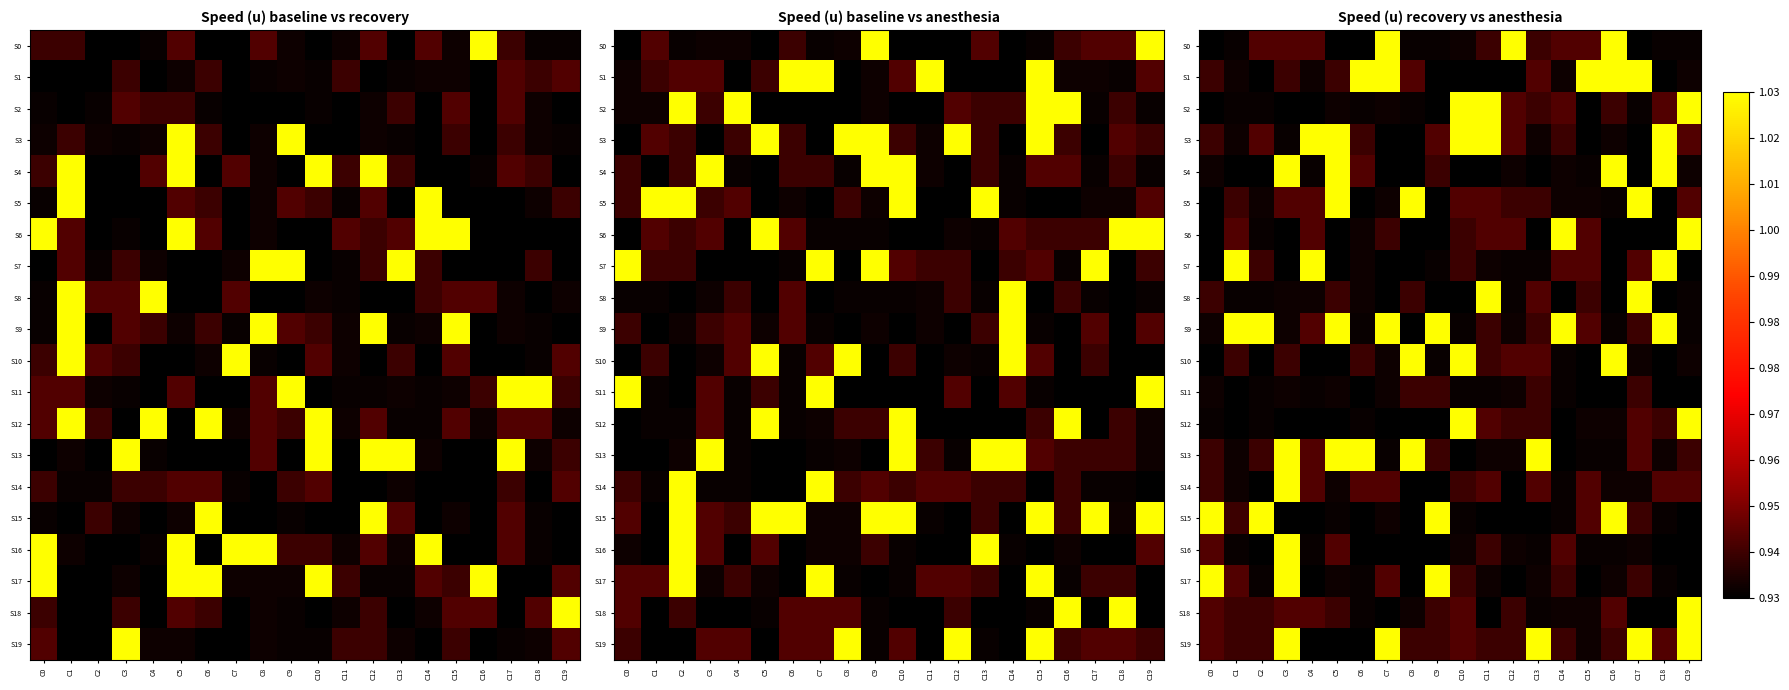

Which category has the highest value in the S13 series?

C3